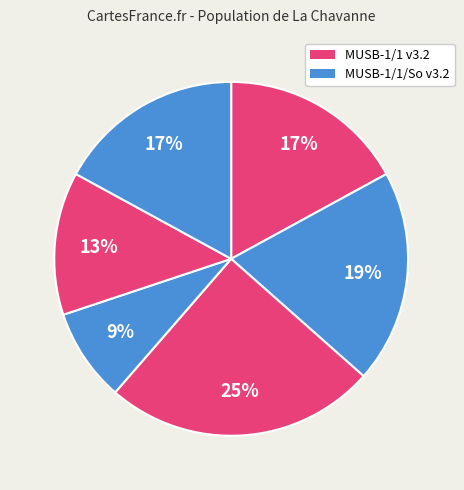

Count the number of slices in the pie.

6